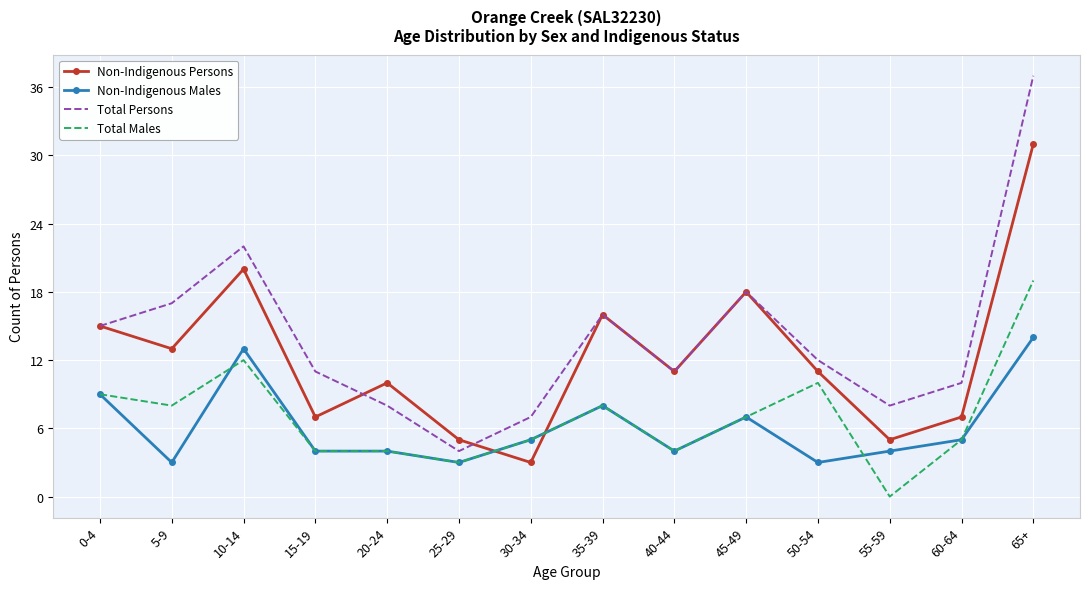

Reading left to right, transcribe all the data shown in this chart.

Non-Indigenous Persons: 0-4=15	5-9=13	10-14=20	15-19=7	20-24=10	25-29=5	30-34=3	35-39=16	40-44=11	45-49=18	50-54=11	55-59=5	60-64=7	65+=31
Non-Indigenous Males: 0-4=9	5-9=3	10-14=13	15-19=4	20-24=4	25-29=3	30-34=5	35-39=8	40-44=4	45-49=7	50-54=3	55-59=4	60-64=5	65+=14
Total Persons: 0-4=15	5-9=17	10-14=22	15-19=11	20-24=8	25-29=4	30-34=7	35-39=16	40-44=11	45-49=18	50-54=12	55-59=8	60-64=10	65+=37
Total Males: 0-4=9	5-9=8	10-14=12	15-19=4	20-24=4	25-29=3	30-34=5	35-39=8	40-44=4	45-49=7	50-54=10	55-59=0	60-64=5	65+=19